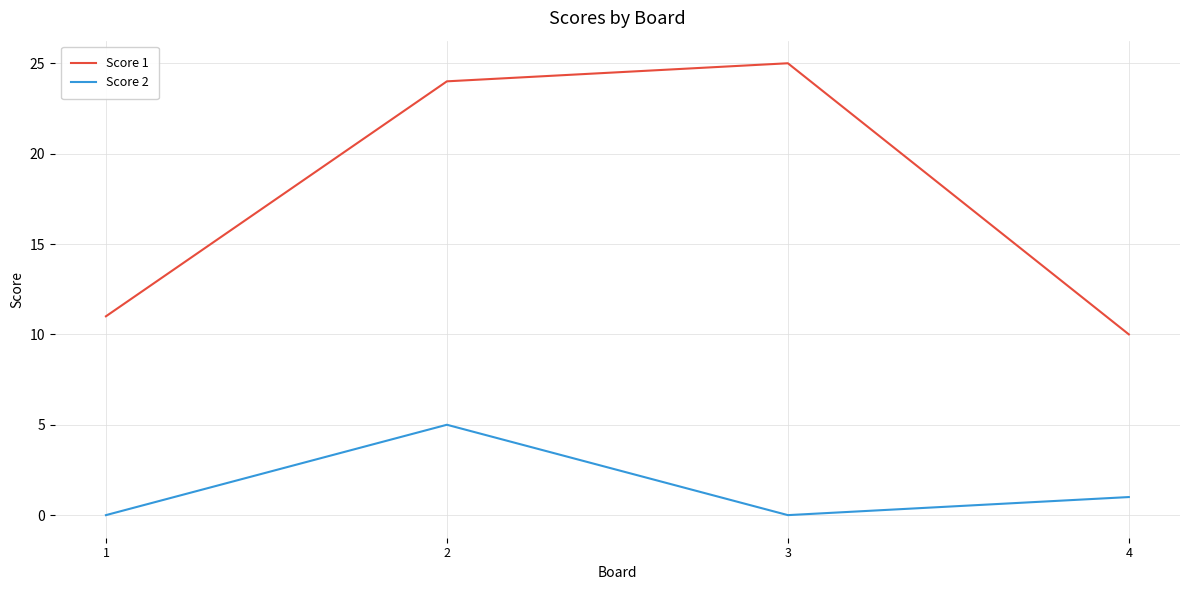

Where is Score 2 nearest to the value 2?

4